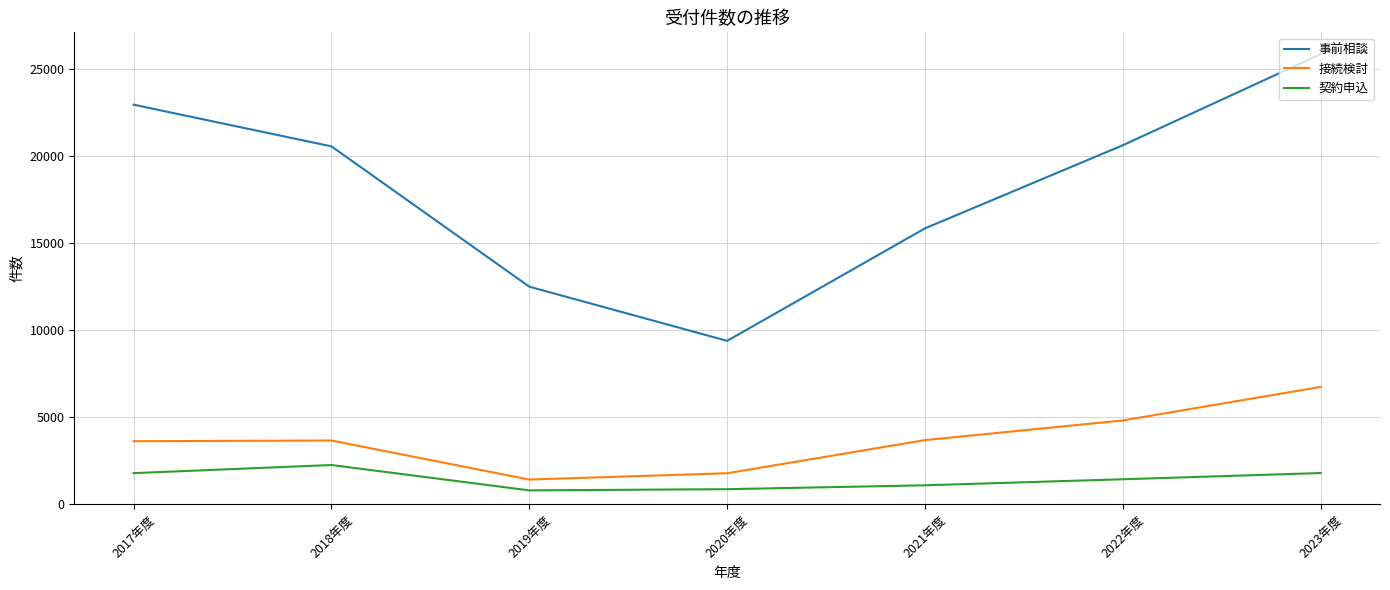

Does the chart display data point markers on the line(s)?

No